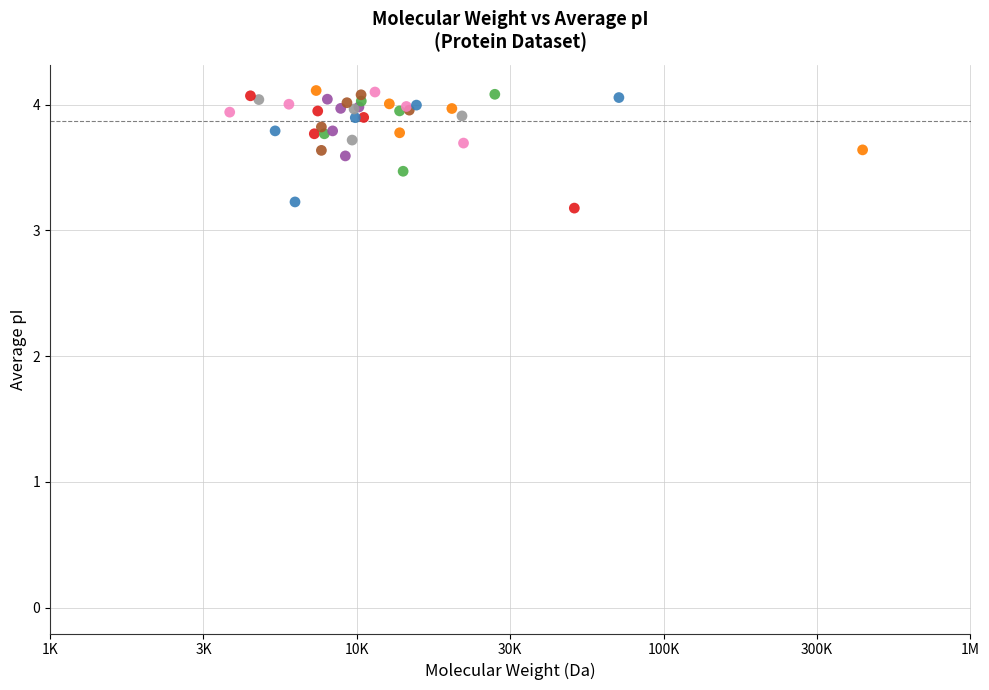

What Y value in the scatter plot is closest to 3?

3.2